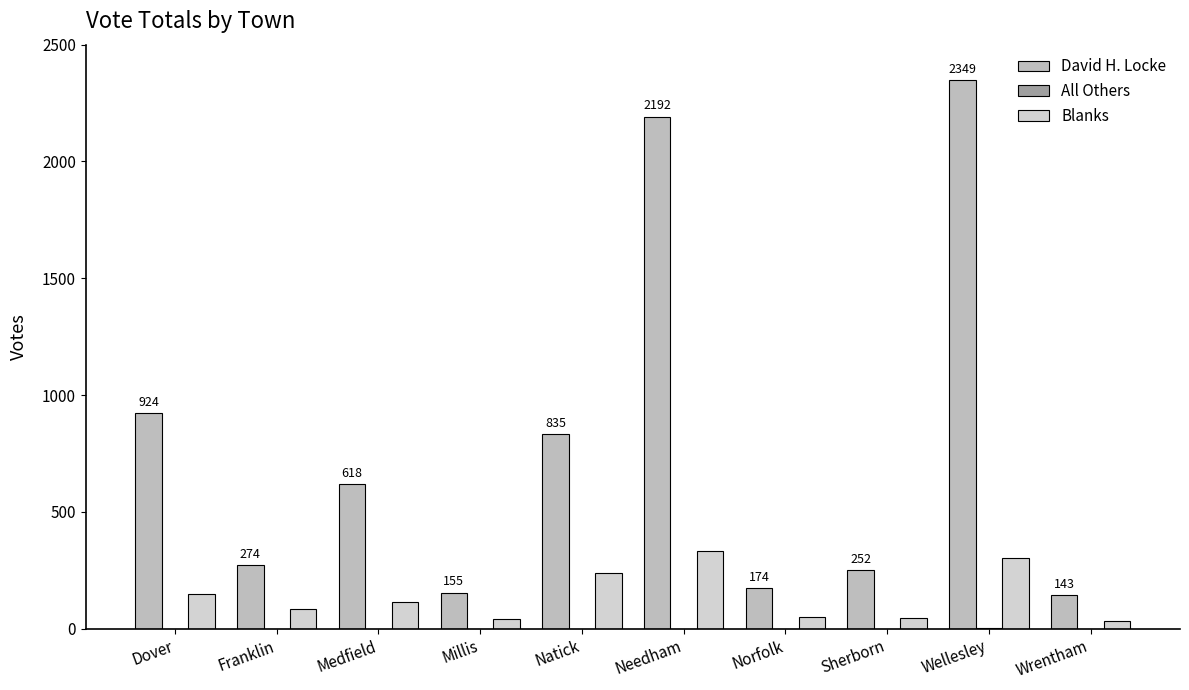

True or false: All Others has a value of 0 at Needham.

True